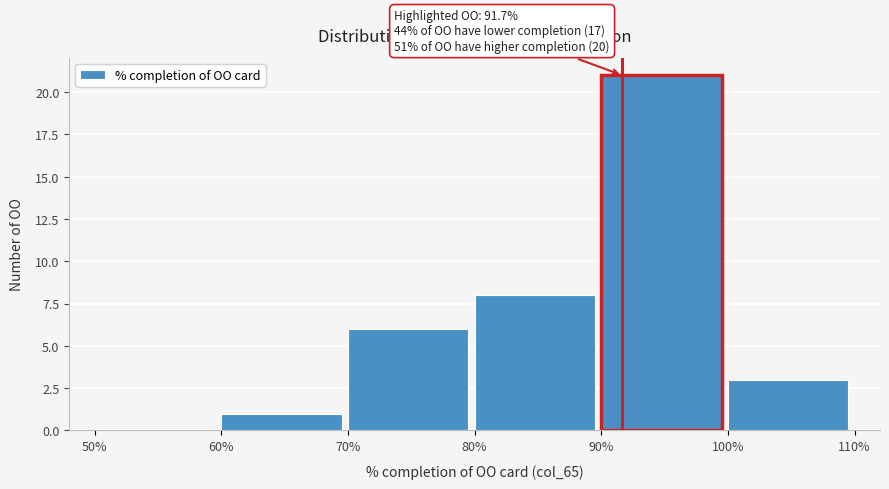

Which range on the x-axis has the tallest bar?

90% to 100%